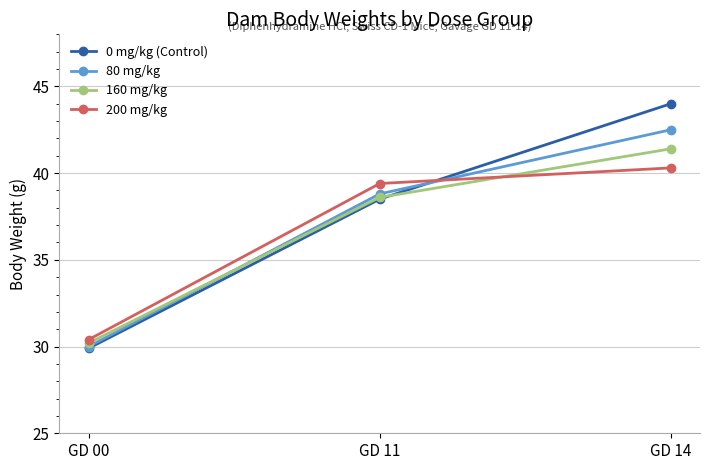

What is the spread (max minus min) of values at GD 00?

0.5